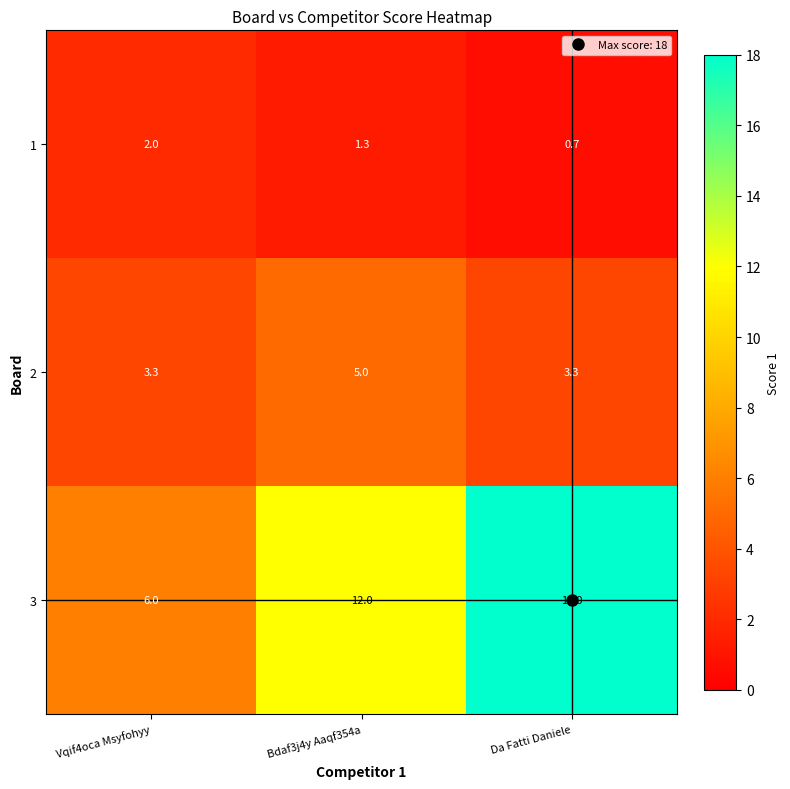

Which series changed the most between Bdaf3j4y Aaqf354a and Da Fatti Daniele?

3